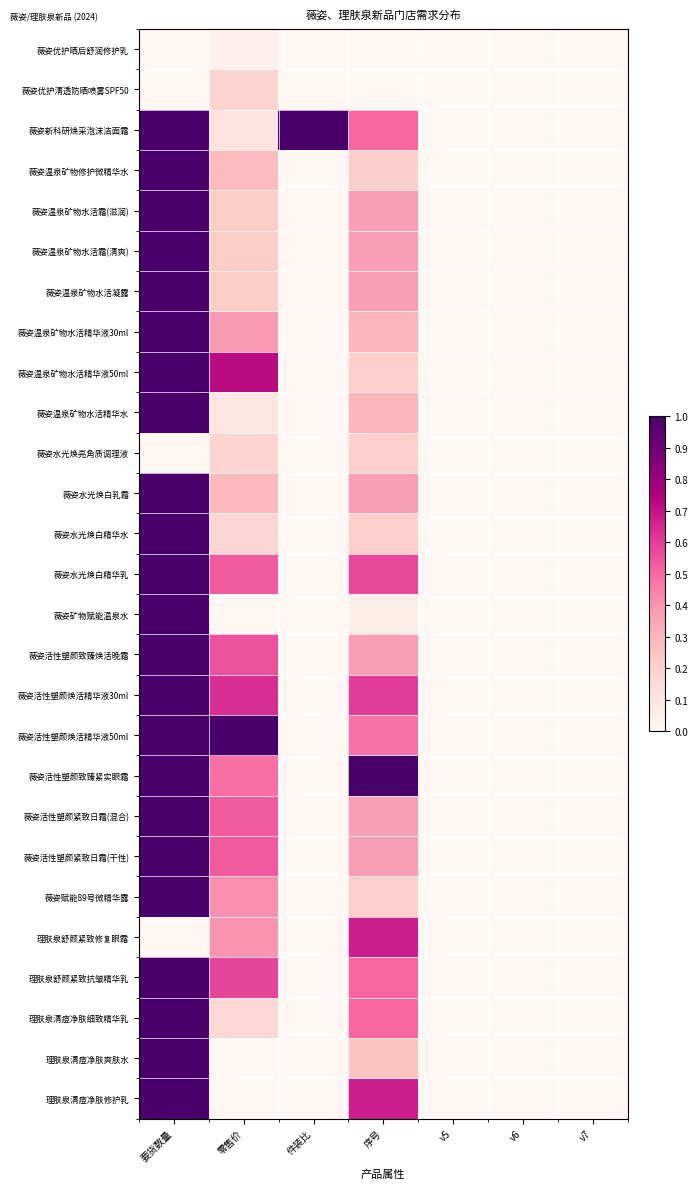

Which series has the largest range (max minus min)?

薇姿新科研焕采泡沫洁面霜